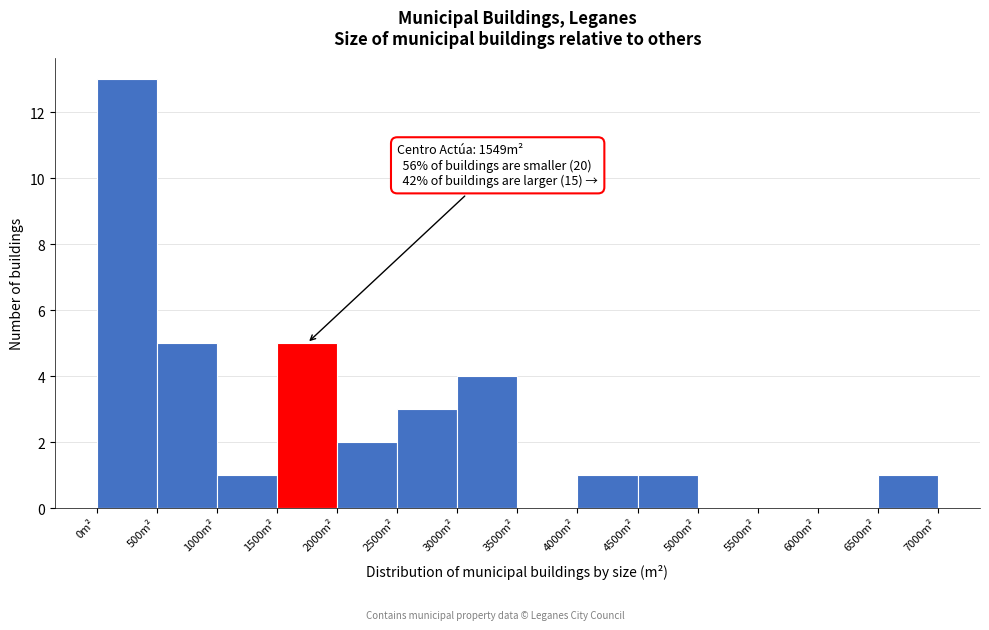

Over which range of the x-axis is the bar tallest?

0 to 500